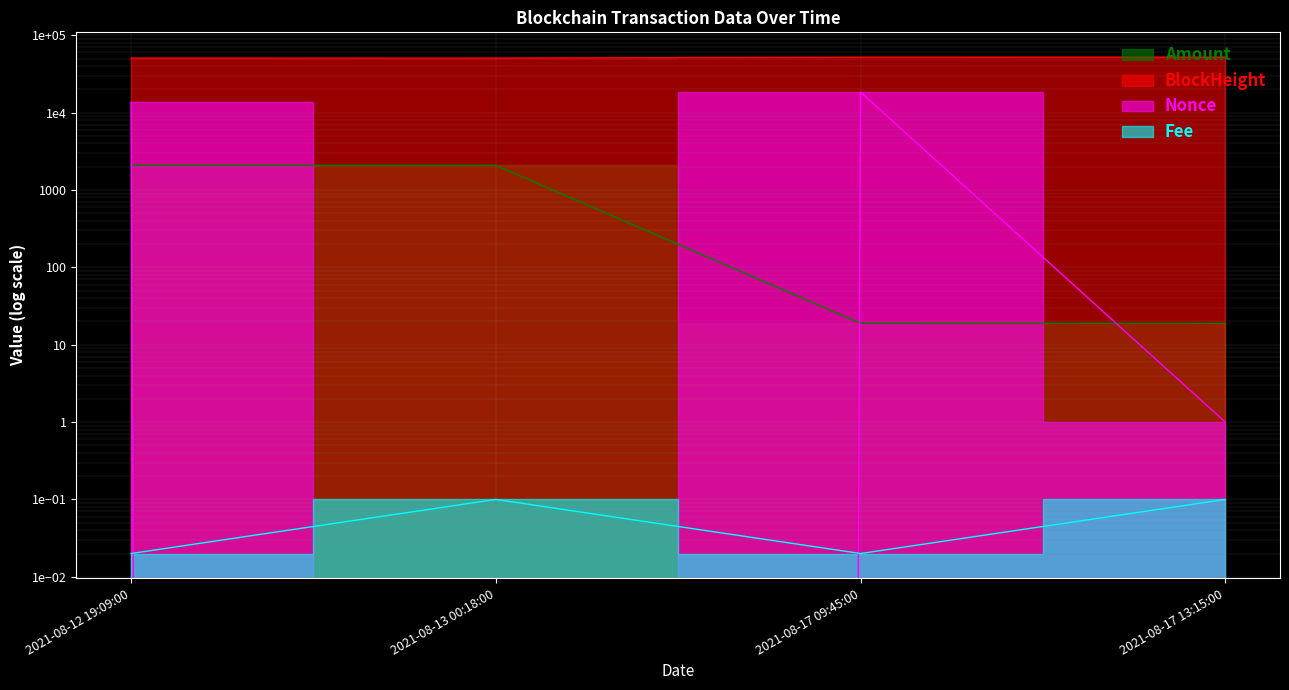

Which series changed the most between 2021-08-13 00:18:00 and 2021-08-17 09:45:00?

Nonce